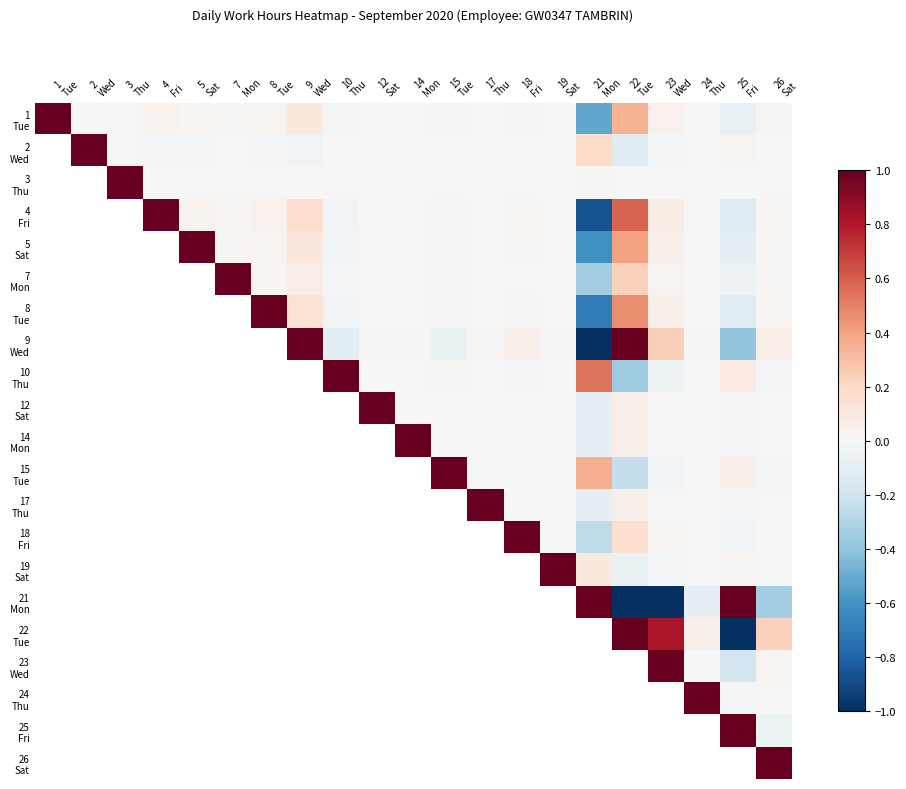

Which series changed the most between 1 Tue and 18 Fri?

1 Tue